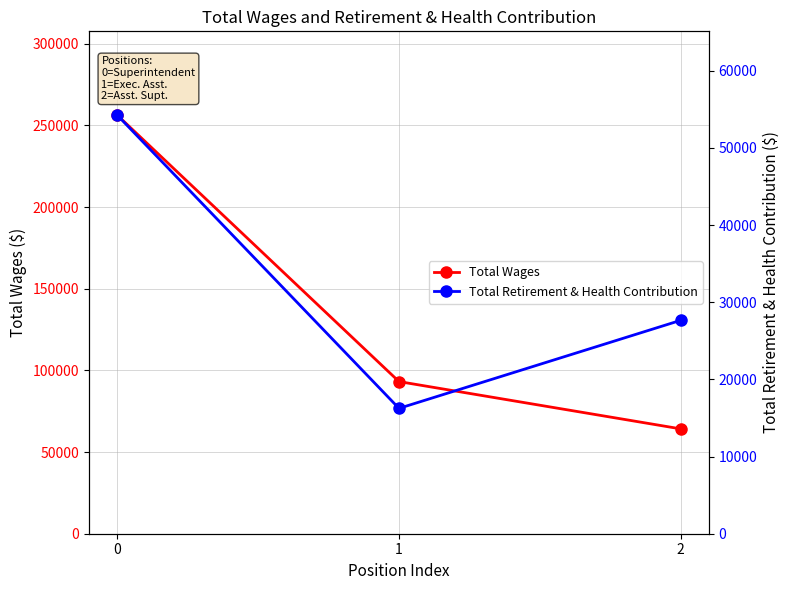

Is it true that Total Wages equals 27798 at 2?

False